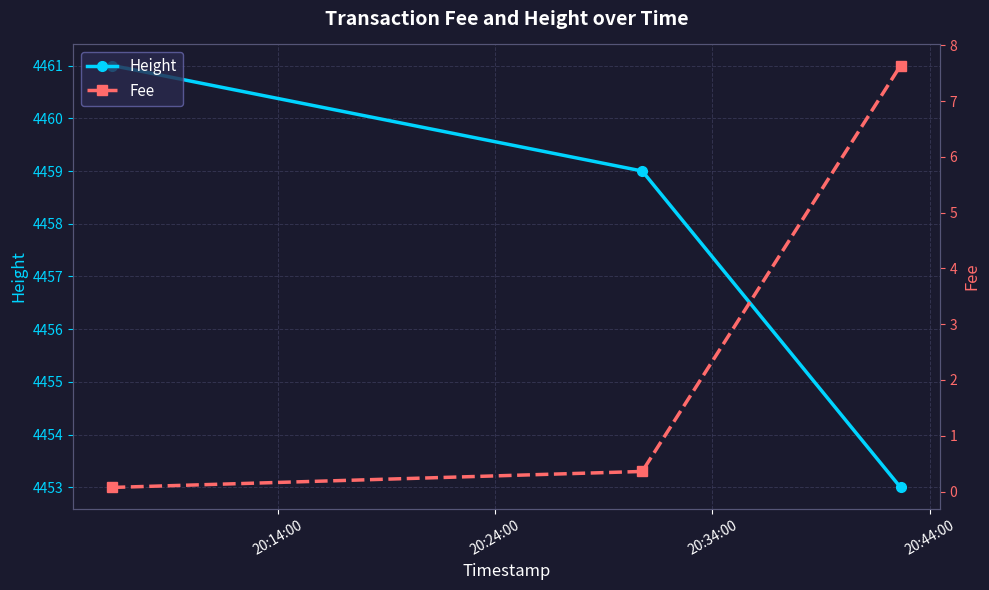

What is the value of the Height point at the 3rd from the left?

4453